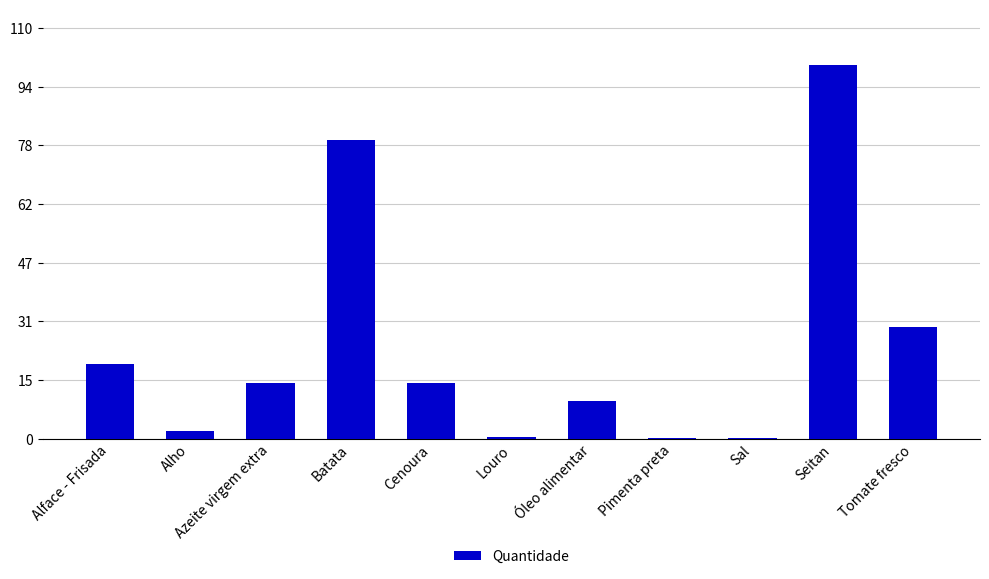

Read the value at Alface - Frisada.

20.0